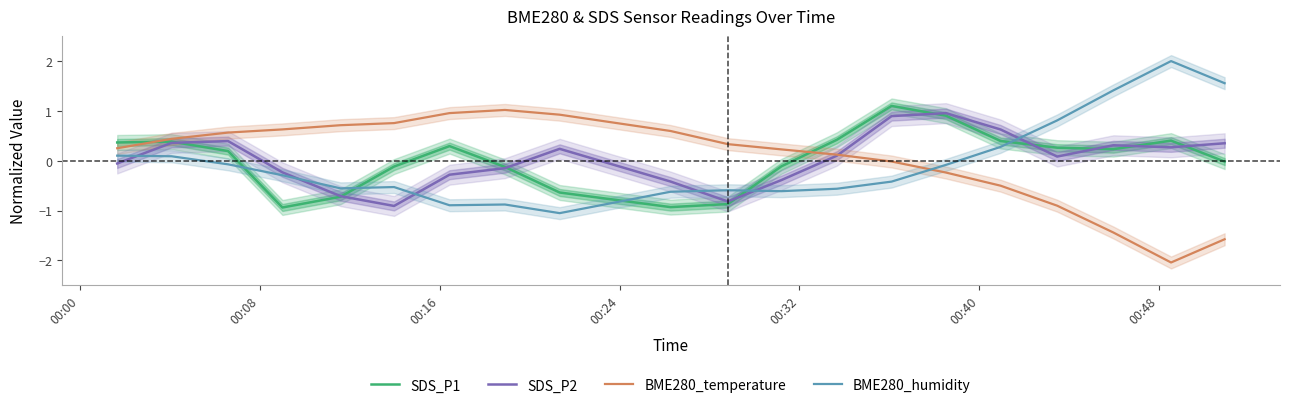

Which series ends up on top after the final intersection of BME280_humidity and BME280_temperature?

BME280_humidity